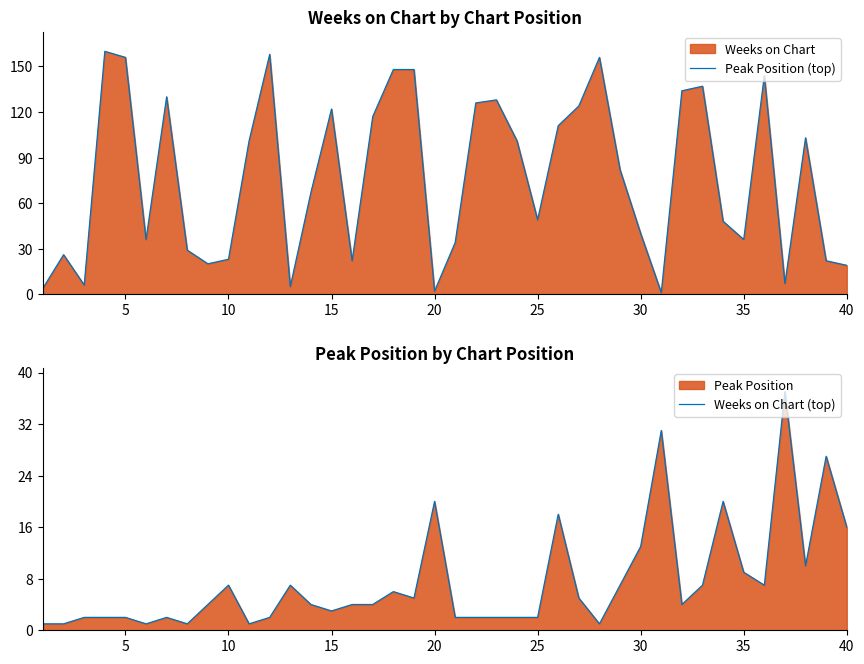

What is the highest value of the Peak Position (top) series?

160